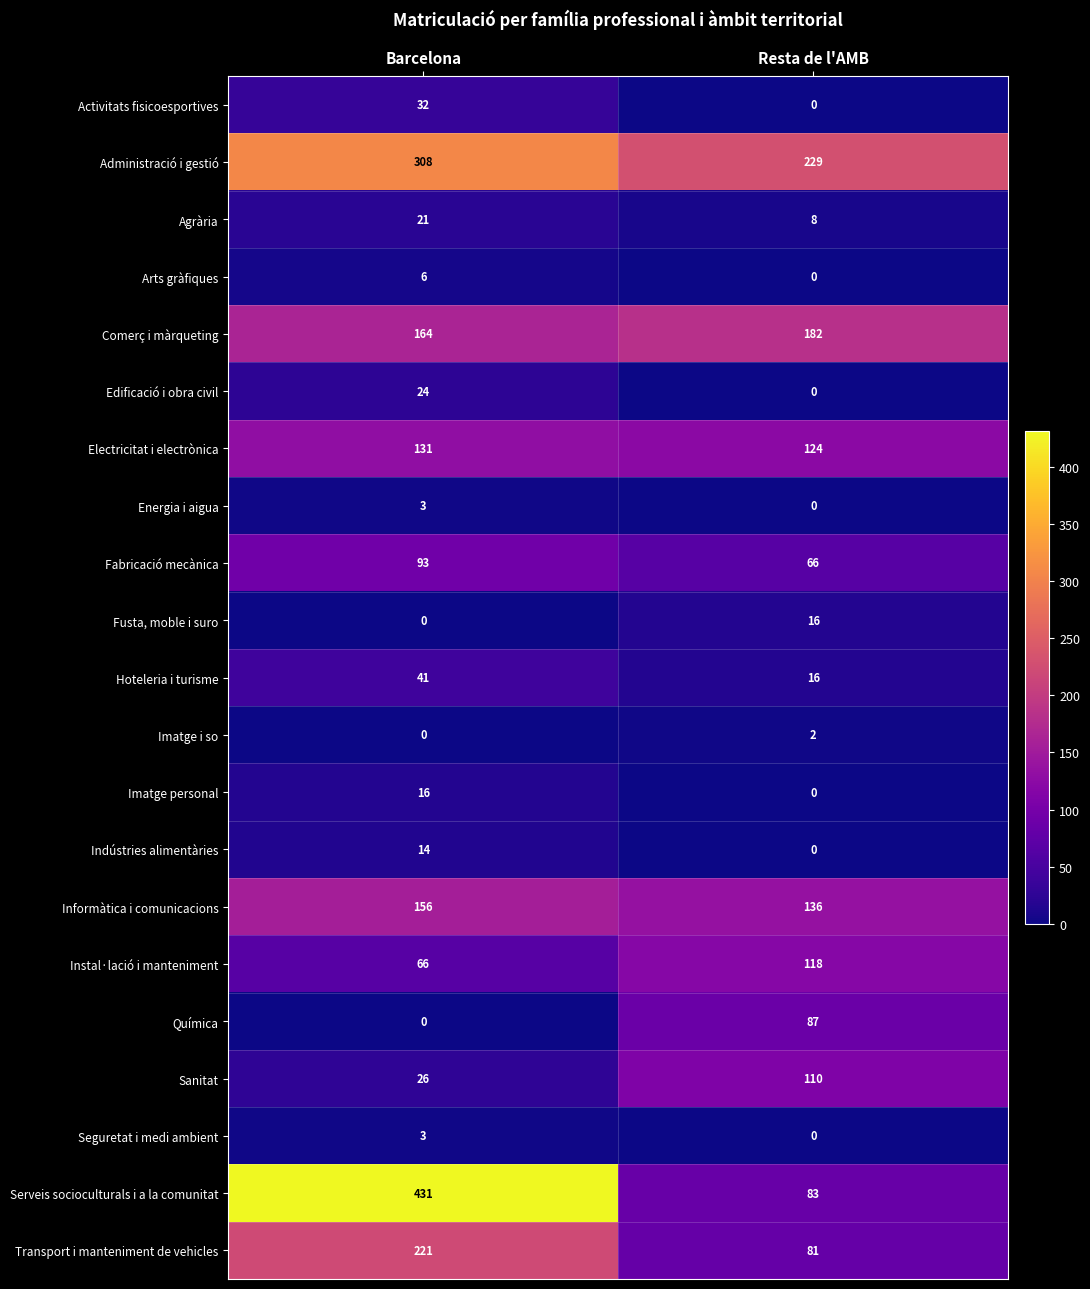

Which label corresponds to the largest value in the chart?

Barcelona